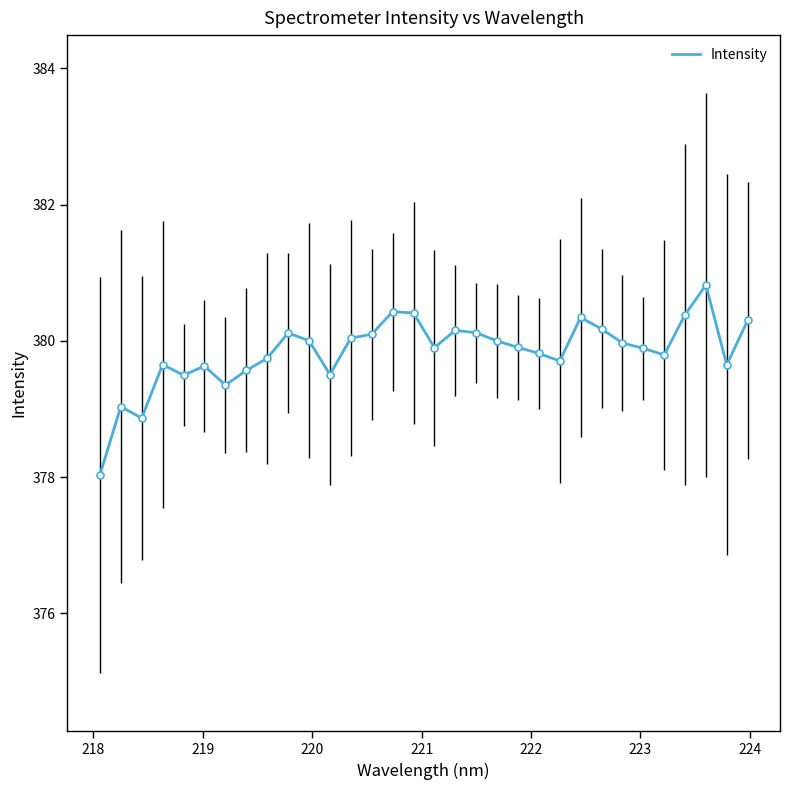

What is the minimum value shown in the chart?

378.0